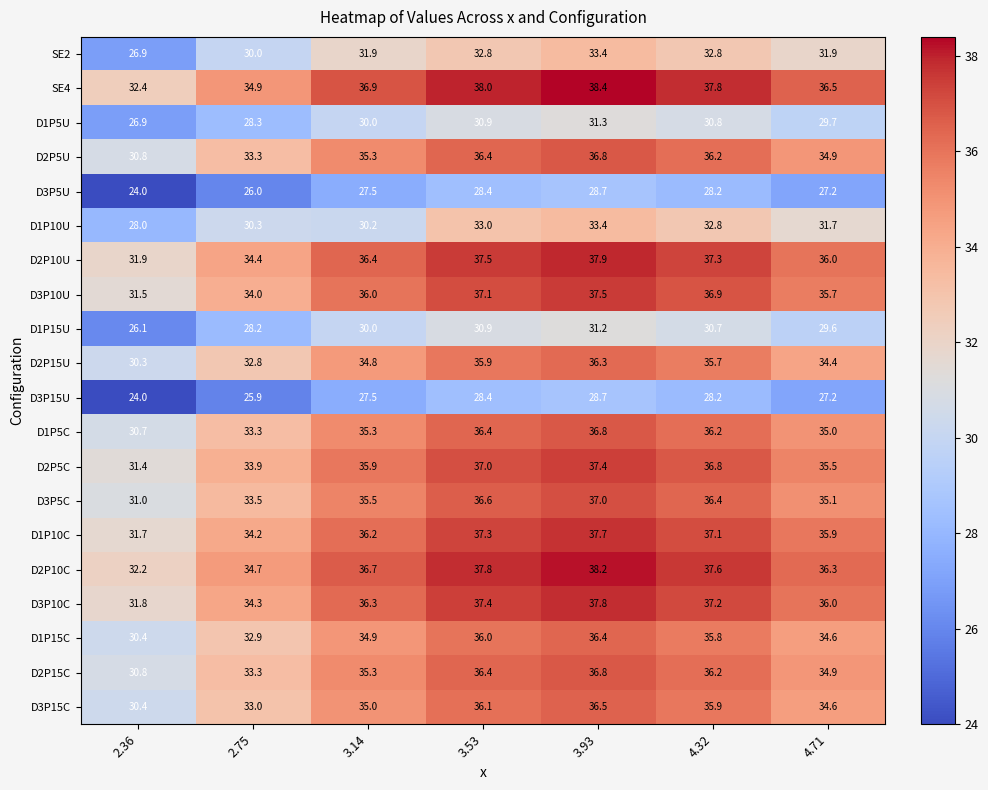

What is the sum of the D2P10C values at 2.36 and 3.14?

68.9